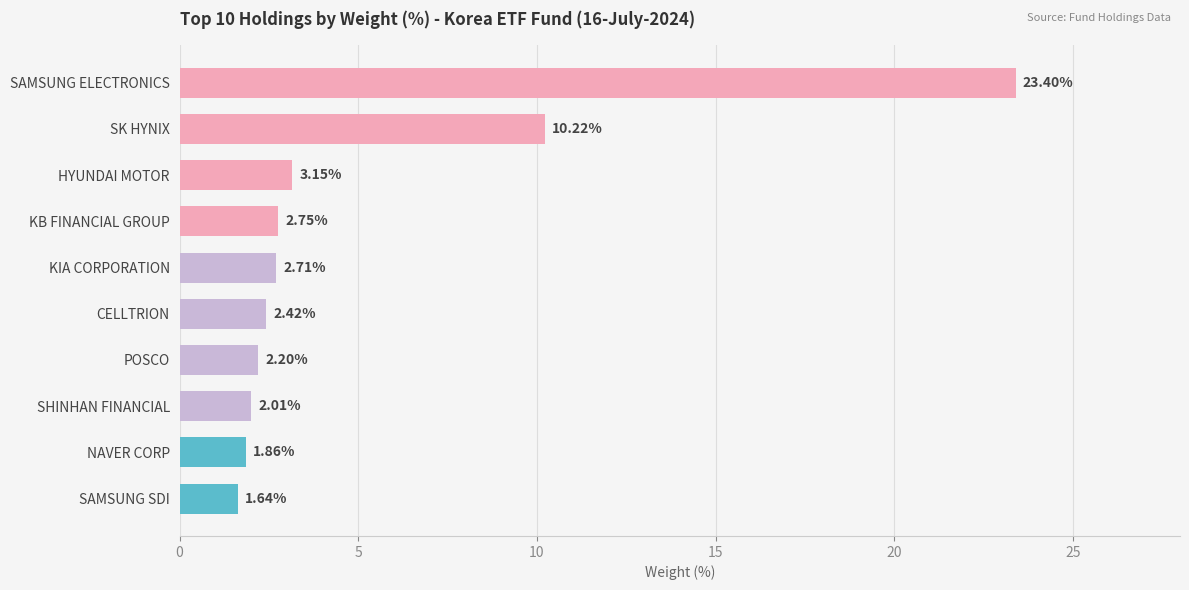

How many data points does each series have?

10